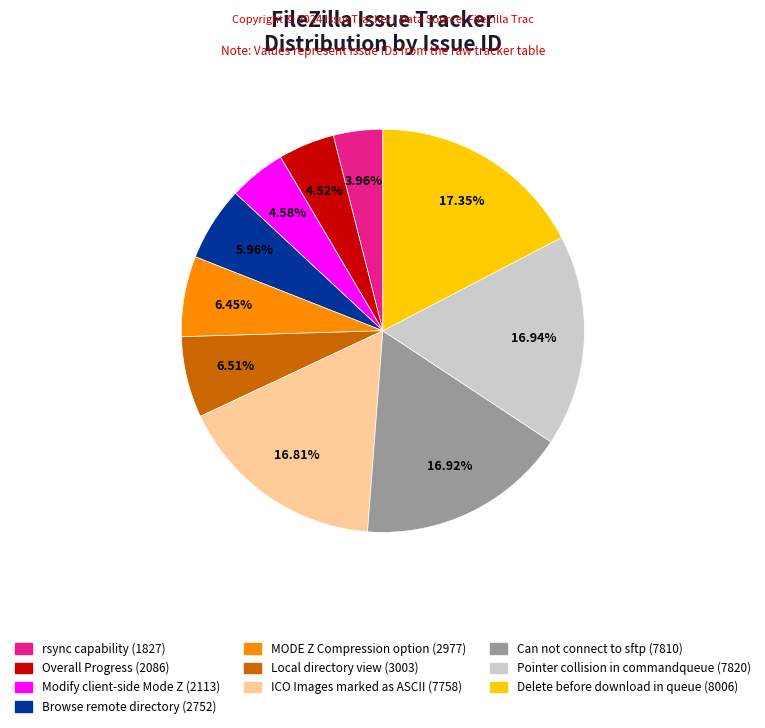

What percentage is the Pointer collision in commandqueue slice, to the nearest percent?

17%